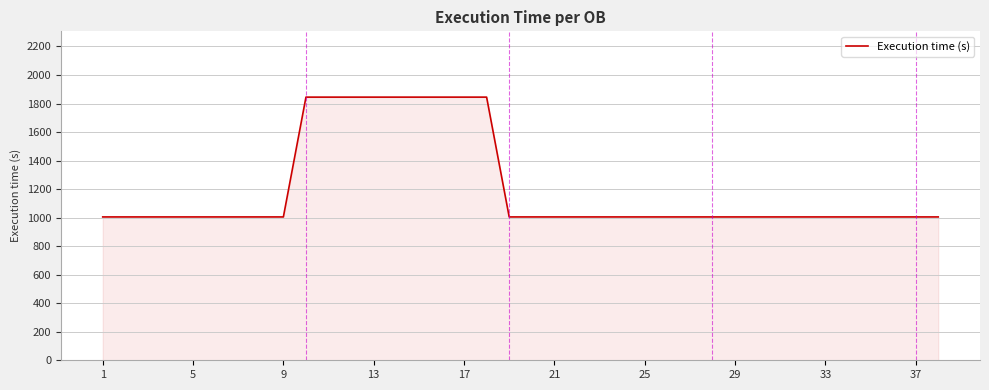

Reading left to right, what are all the values shown in this chart?

1005	1005	1005	1005	1005	1005	1005	1005	1005	1845	1845	1845	1845	1845	1845	1845	1845	1845	1005	1005	1005	1005	1005	1005	1005	1005	1005	1005	1005	1005	1005	1005	1005	1005	1005	1005	1005	1005